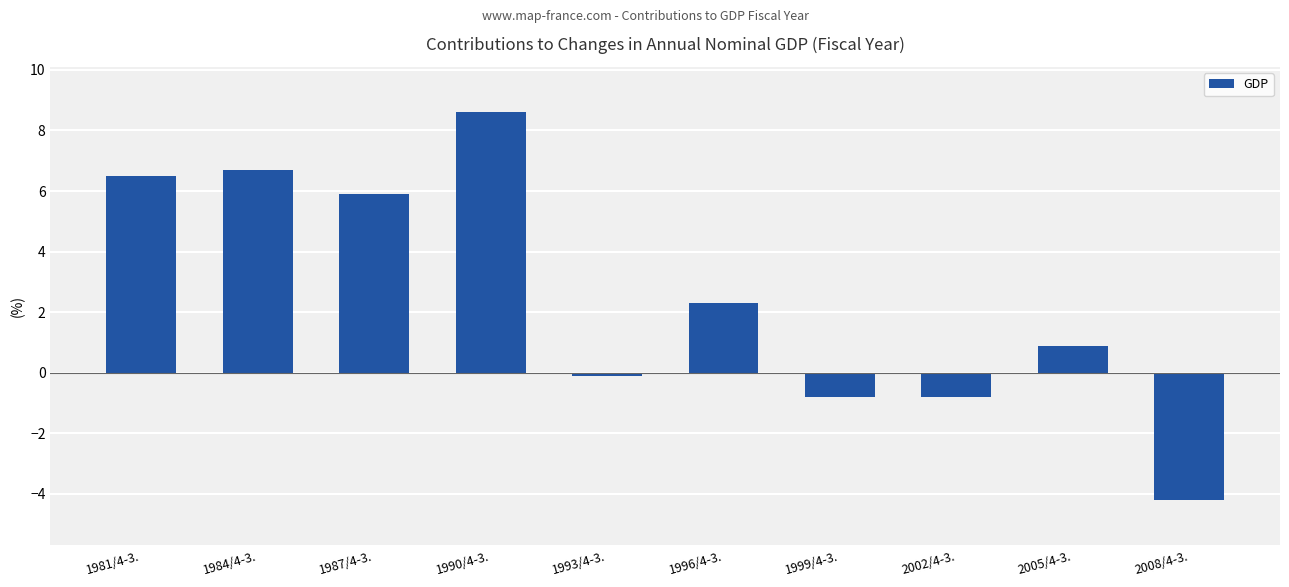

What is the maximum value shown in the chart?

8.6